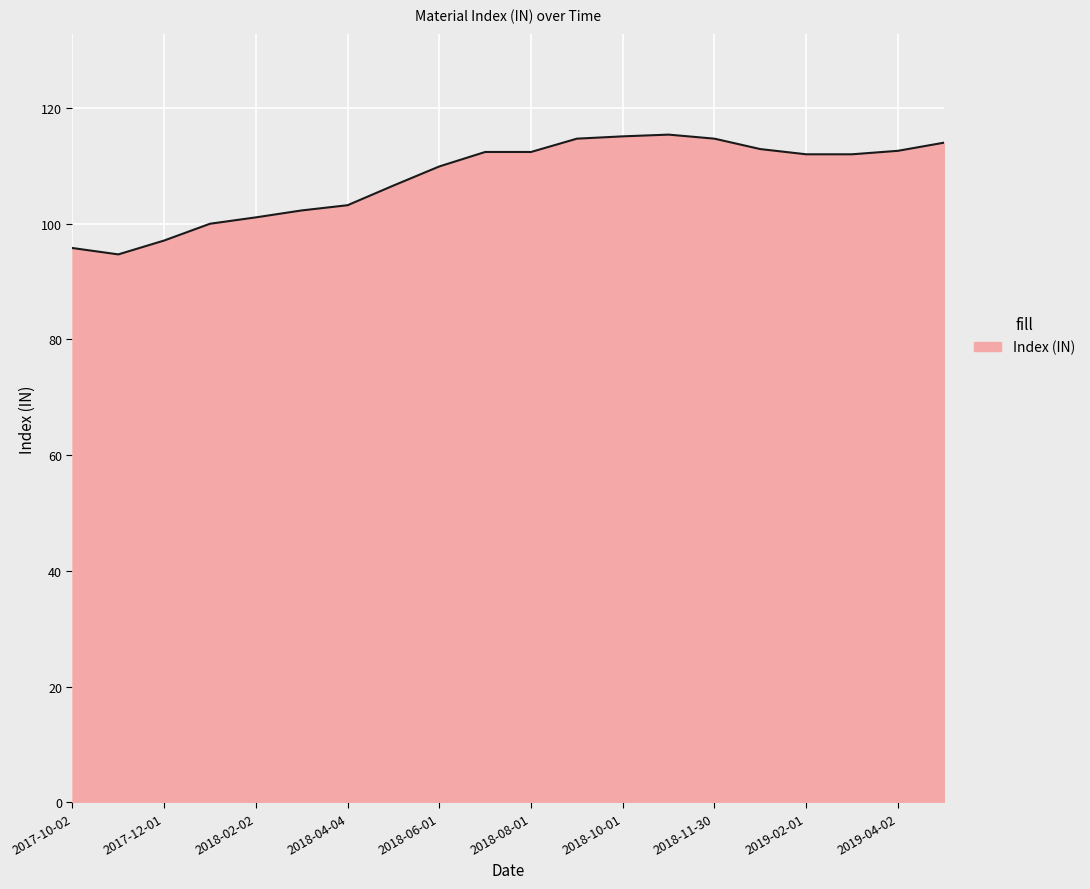

What is the average value?

107.9